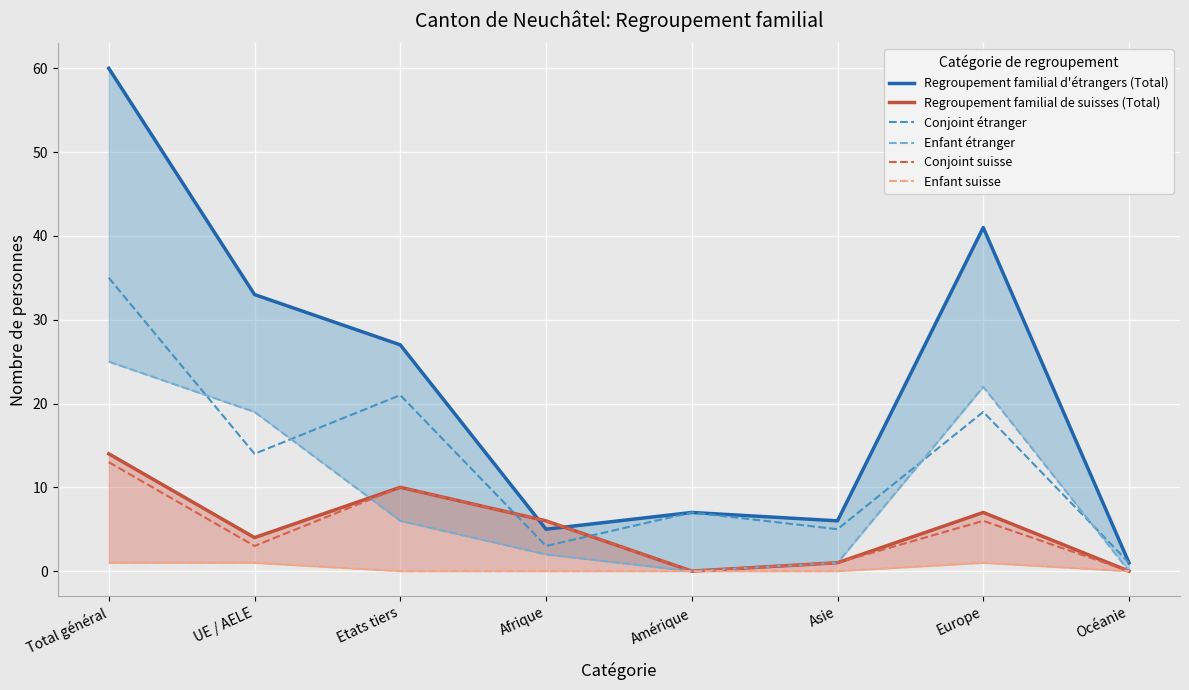

Which series has the largest total across all categories?

Regroupement familial d'étrangers (Total)